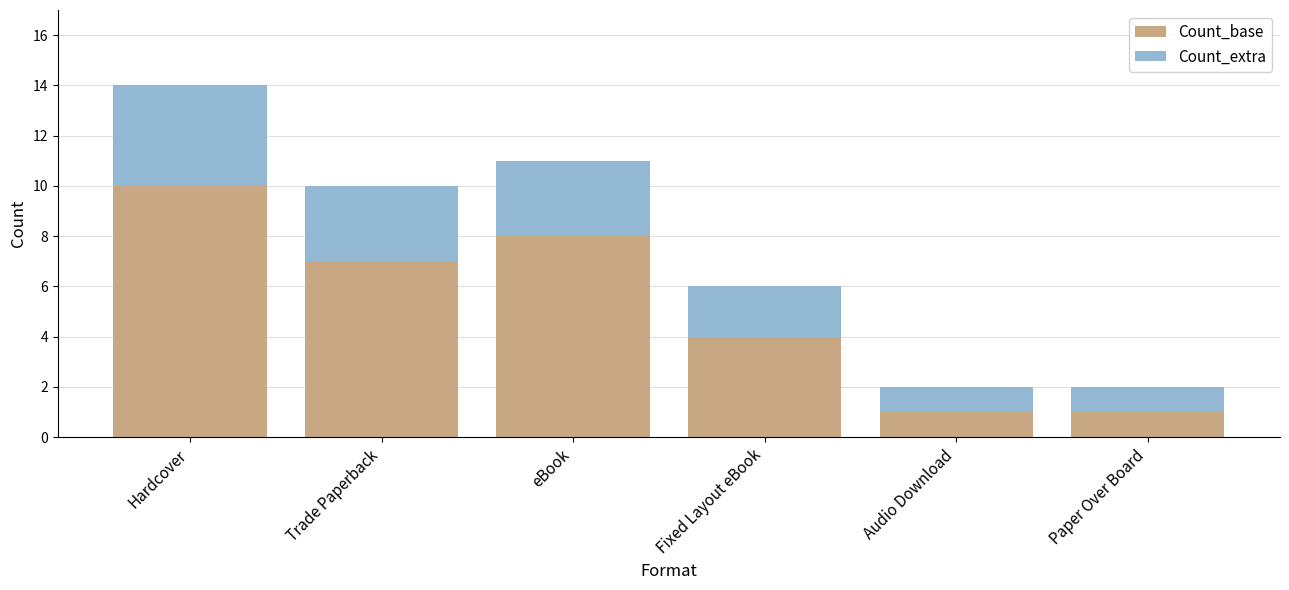

How many series are shown in this chart?

2